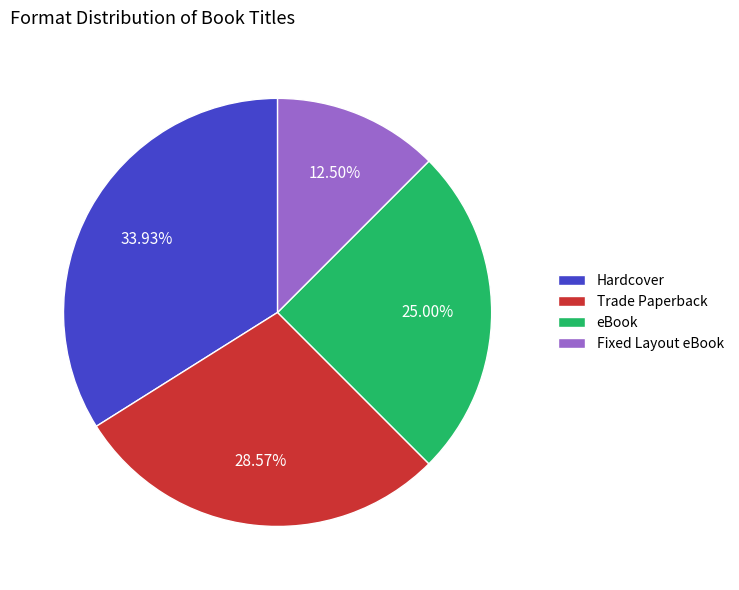

How many slices are in this pie chart?

4